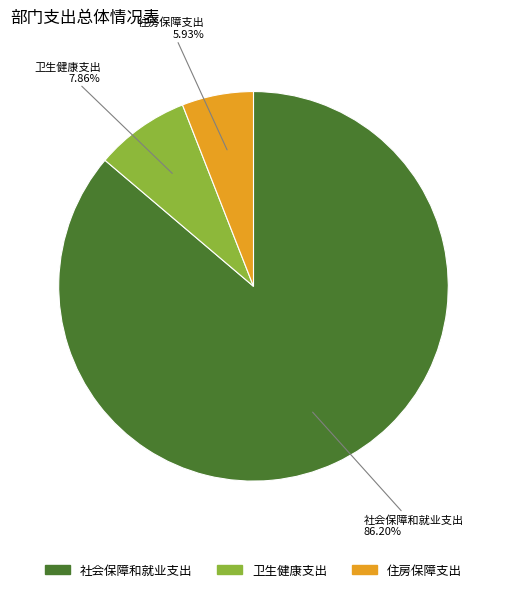

Which has a higher value, 社会保障和就业支出 or 住房保障支出?

社会保障和就业支出